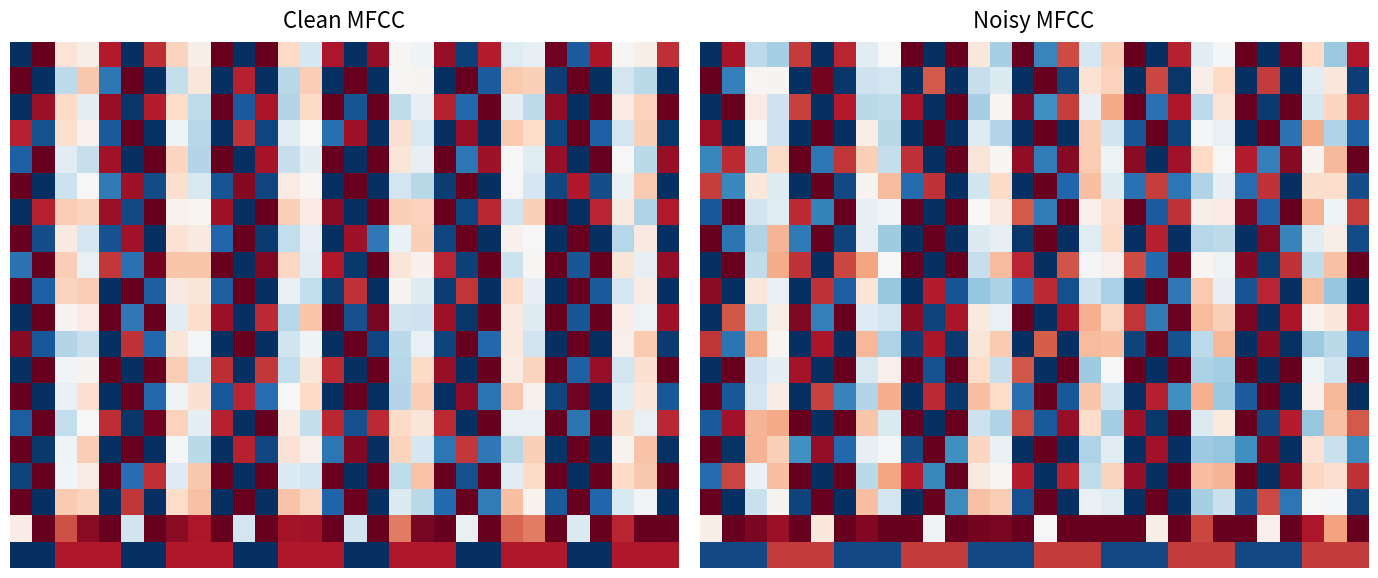

At which category is the sum across all series the highest?

11